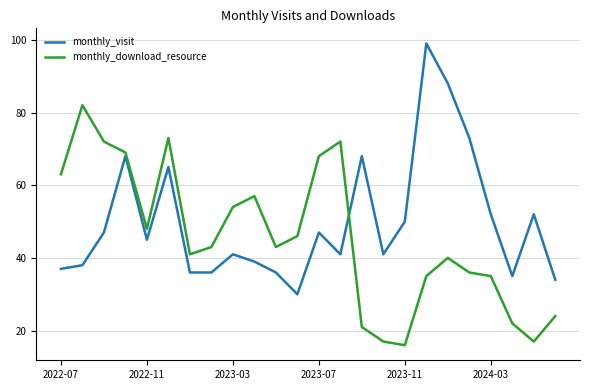

List the series in order of their overall mean, highest first.

monthly_visit, monthly_download_resource